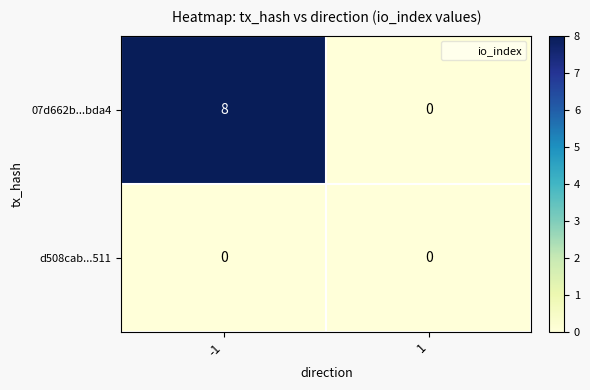

Which series has the widest spread of values?

07d662b...bda4